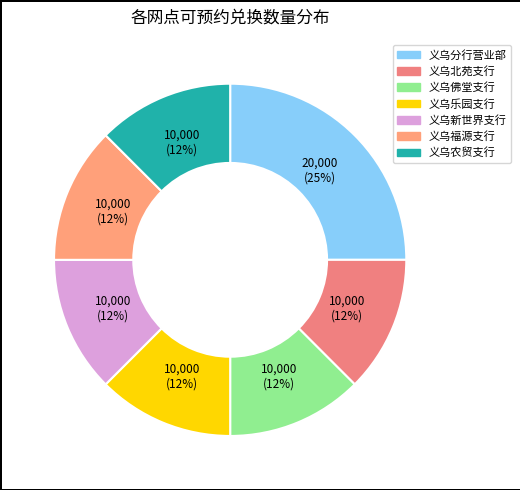

What is the ratio of the value at 义乌新世界支行 to the value at 义乌农贸支行?

1.0